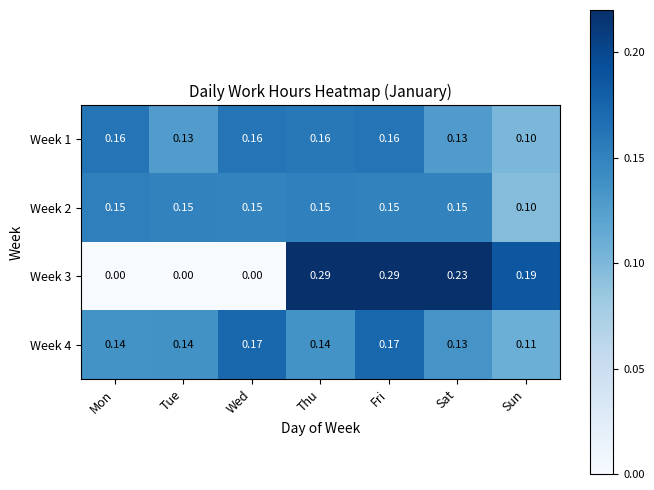

Is the value of Week 2 at Tue greater than the value of Week 3 at Sun?

No